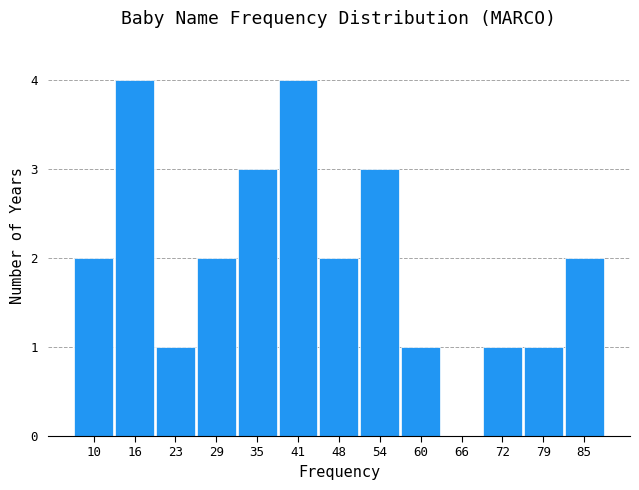

Reading left to right, transcribe this chart: for each bar, give the range it covers on the x-axis and its height. Neither the bar edges nor the heights are printed on the chart, so give them approximately, as read against the axes.

7 to 13: 2
13 to 19: 4
19 to 26: 1
26 to 32: 2
32 to 38: 3
38 to 44: 4
44 to 51: 2
51 to 57: 3
57 to 63: 1
63 to 69: 0
69 to 76: 1
76 to 82: 1
82 to 88: 2